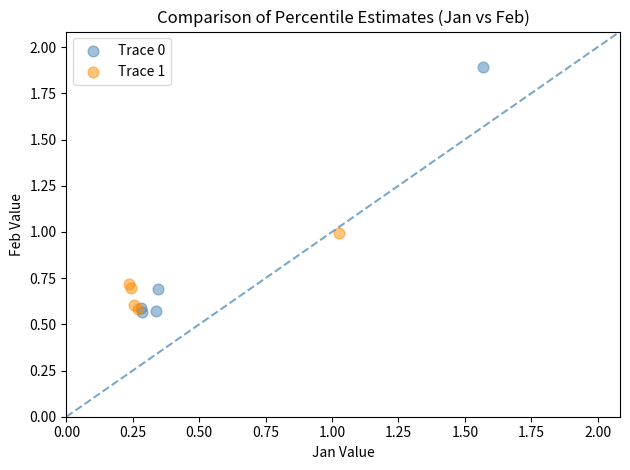

Which series has the largest Y range (max minus min)?

Trace 0